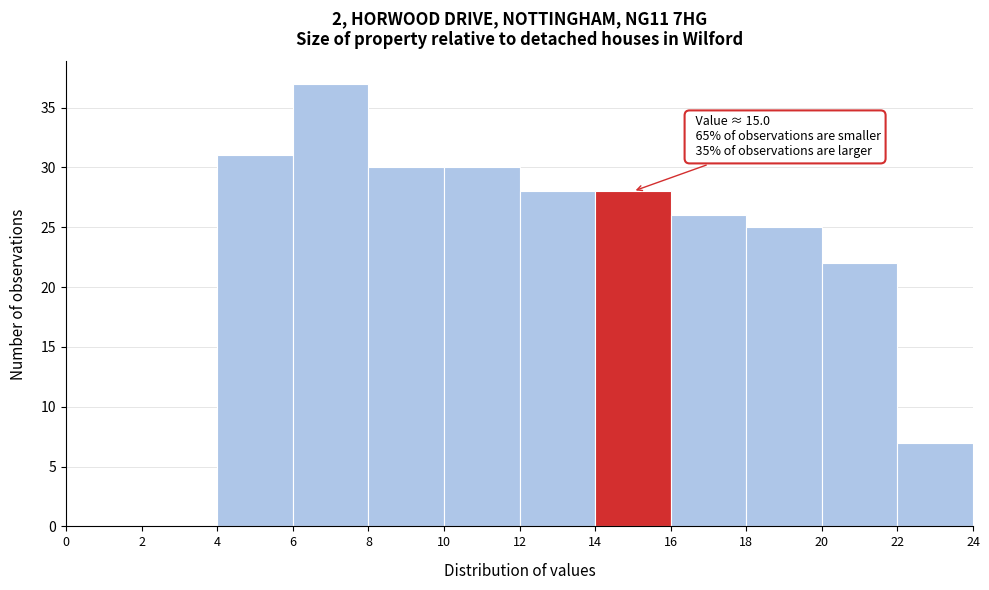

Which range on the x-axis has the tallest bar?

6 to 8